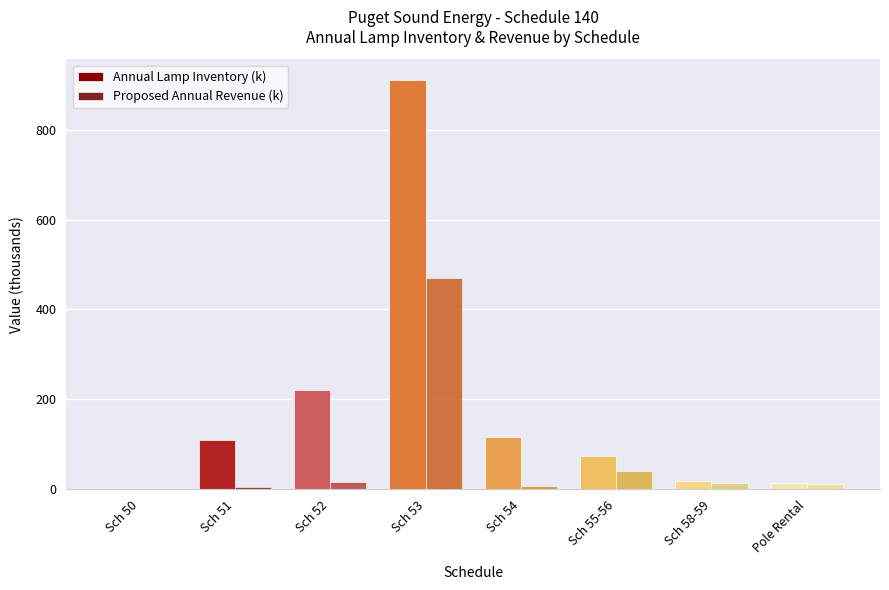

What is the value of the Annual Lamp Inventory (k) bar at the 7th from the left?

17.6